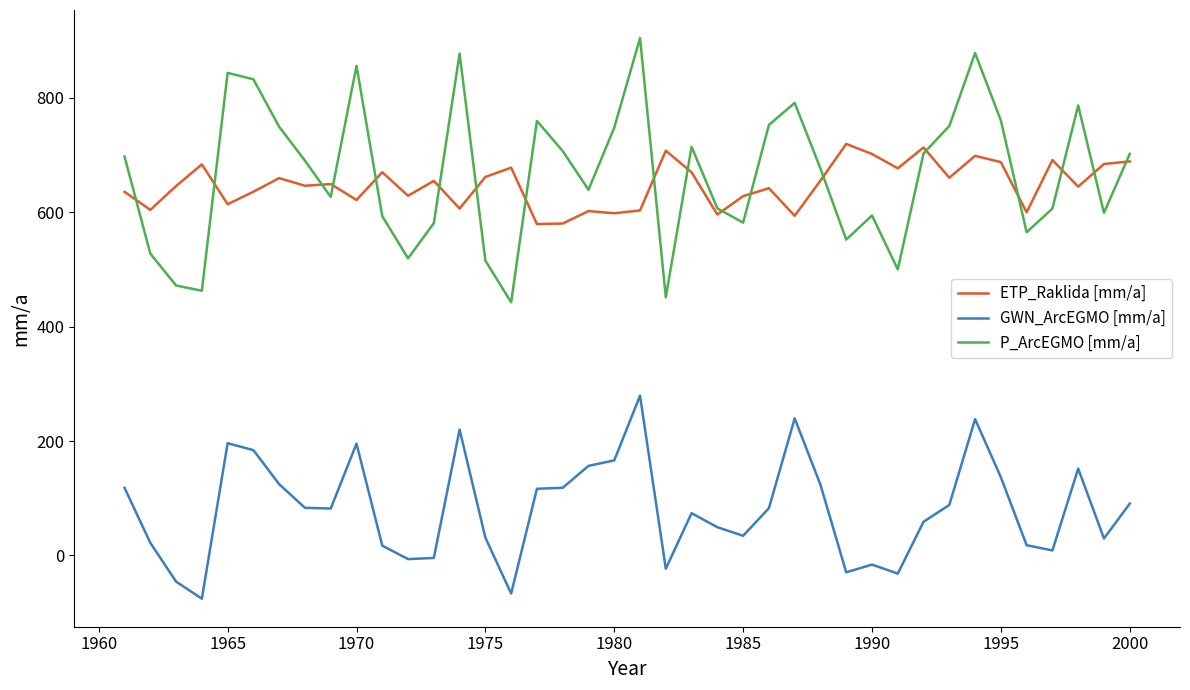

How many lines are shown in the chart?

3